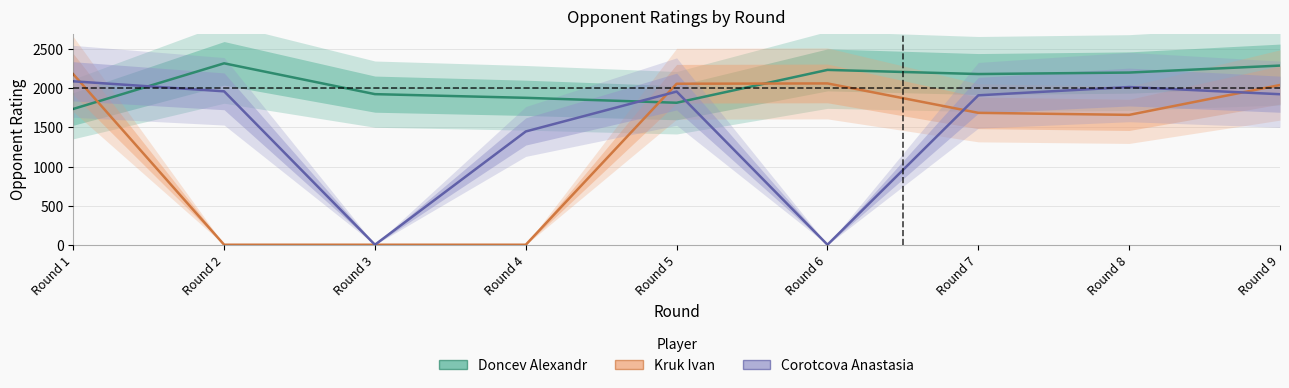

What is the difference between the maximum and second lowest values in the Corotcova_rating series?

2089